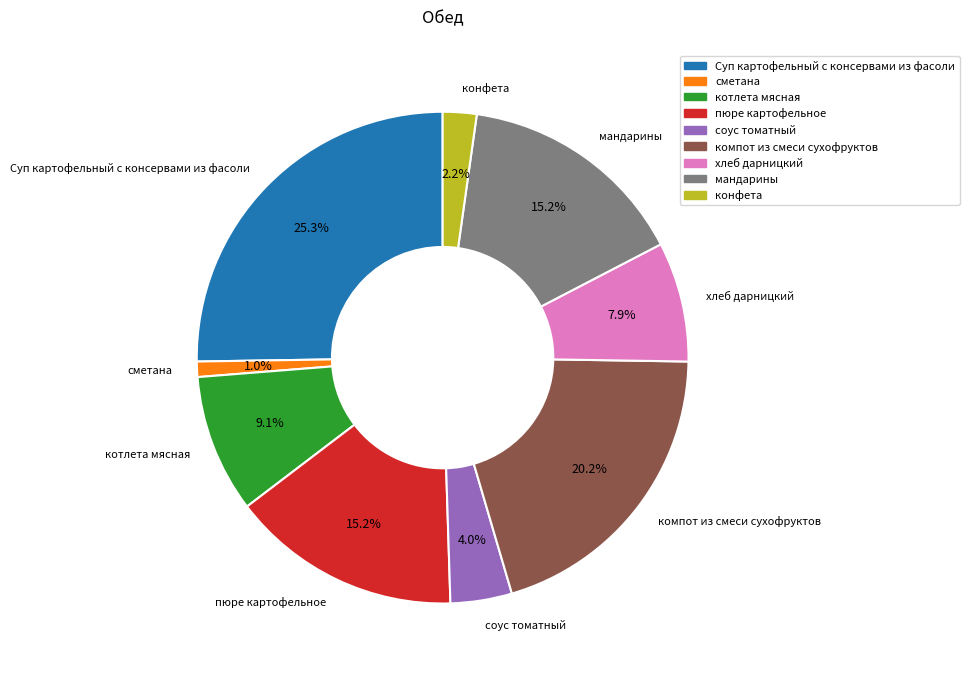

To the nearest percent, what percentage of the pie is мандарины?

15%